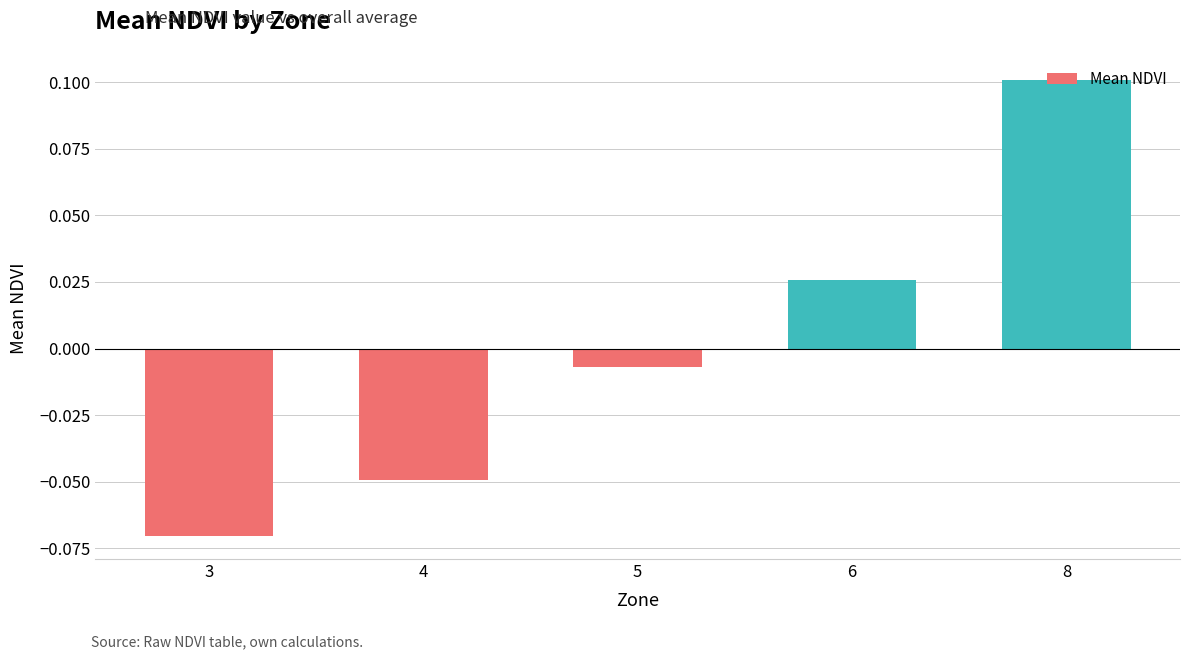

True or false: the data shows -0.0 at 3.

False